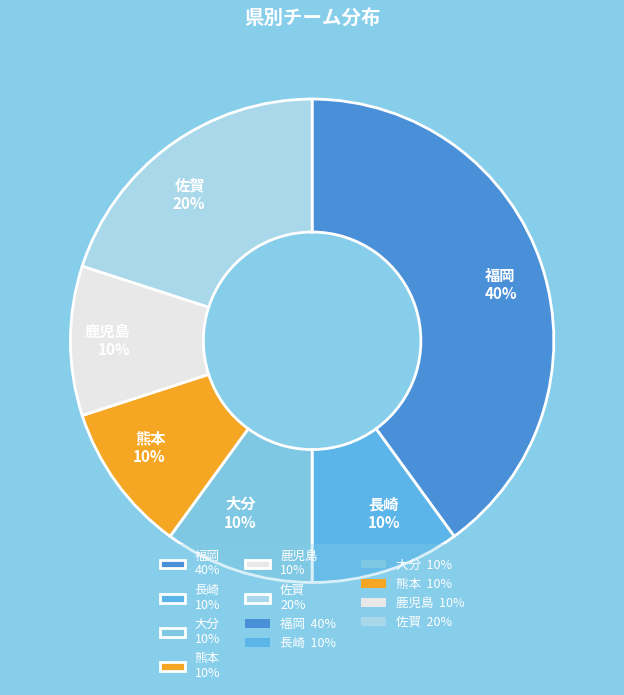

Count the number of slices in the pie.

6